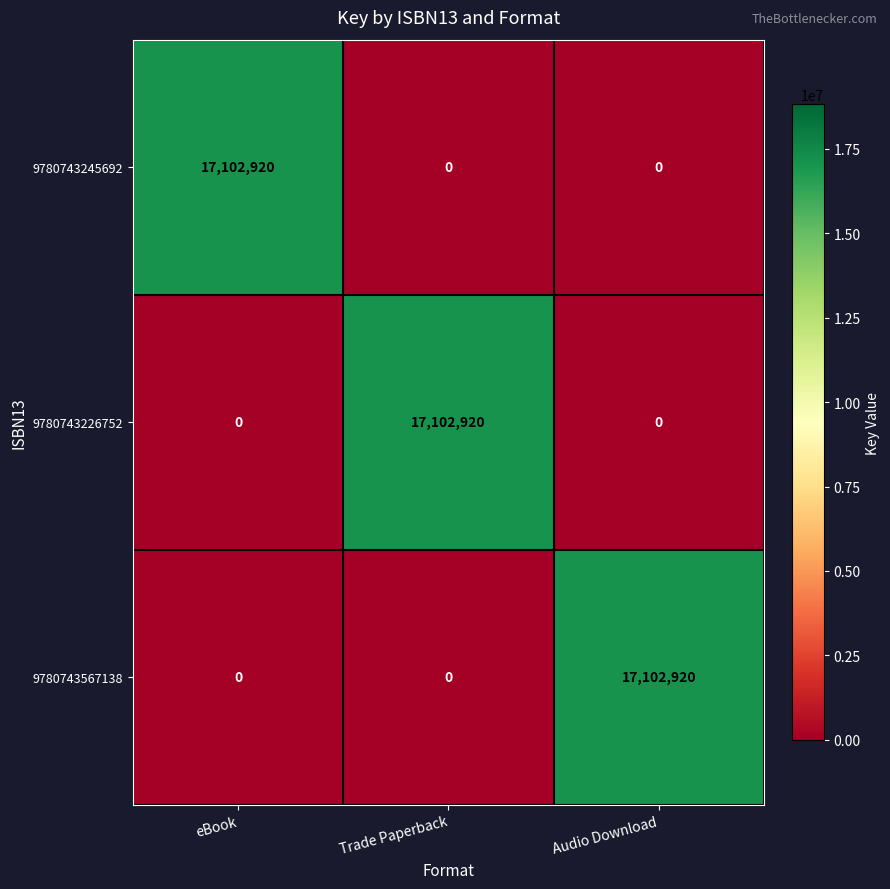

Reading left to right, extract all data points from this chart.

9780743245692: 17102920	0	0
9780743226752: 0	17102920	0
9780743567138: 0	0	17102920